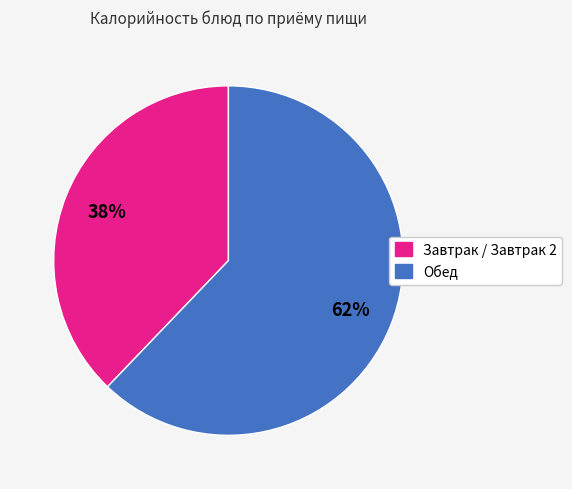

To the nearest percent, what is the difference between the largest and smallest slice percentages?

24%